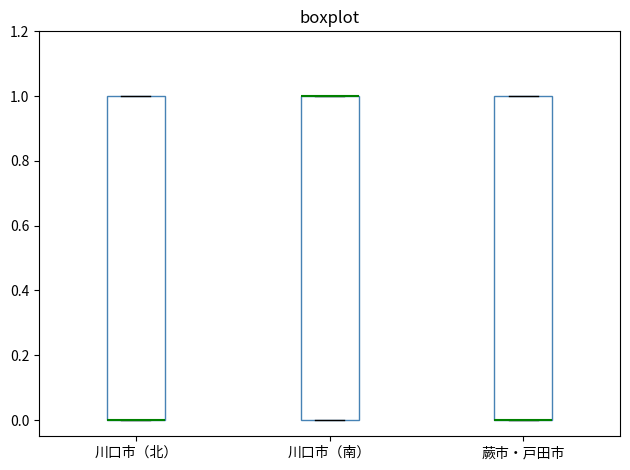

Reading left to right, read every box against the y-axis: the position of its median line, the range the box covers, and the ends of its whiskers. The values are not printed on the chart, so give them approximately, as read against the axis.

川口市（北）: median 0 (drawn on the box's lower edge), box 0 to 1, whiskers 0 to 1
川口市（南）: median 1 (drawn on the box's upper edge), box 0 to 1, whiskers 0 to 1
蕨市・戸田市: median 0 (drawn on the box's lower edge), box 0 to 1, whiskers 0 to 1